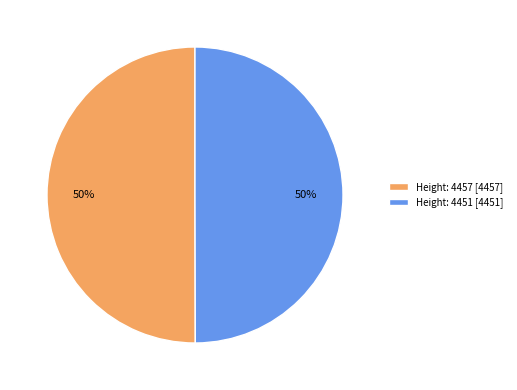

To the nearest percent, what is the combined percentage of Height: 4457 [4457] and Height: 4451 [4451]?

100%